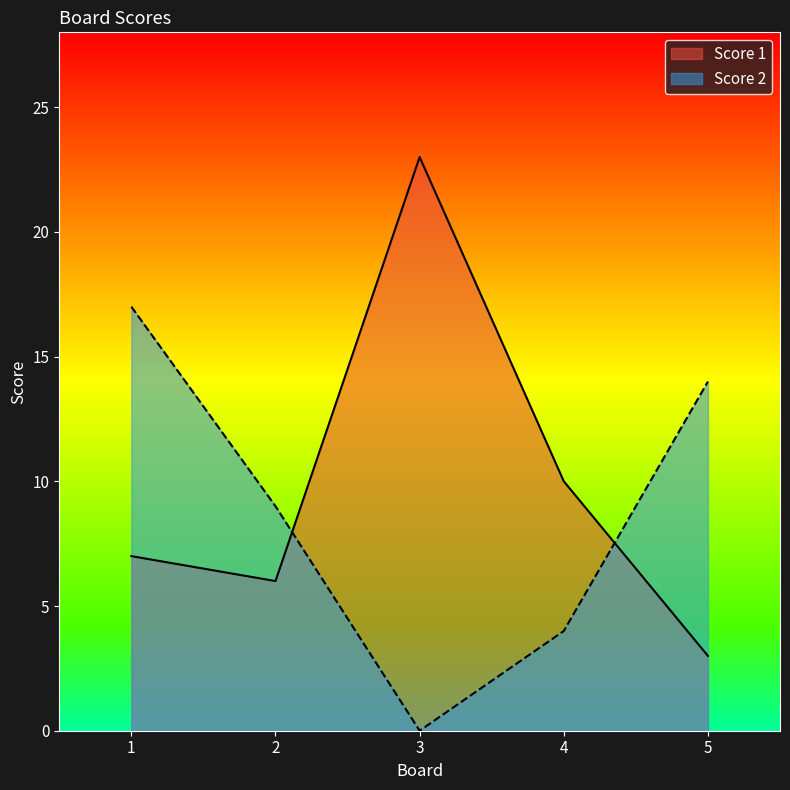

In Score 1, how many points are higher than both neighbors (excluding endpoints)?

1